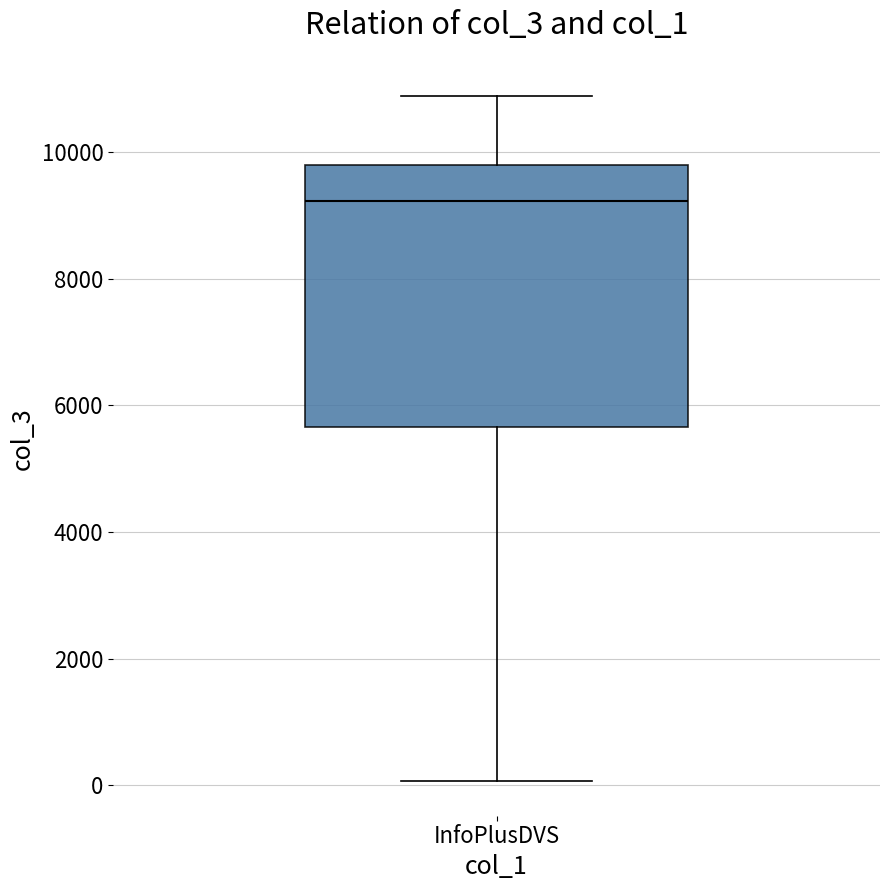

Where is the upper edge of the box for InfoPlusDVS on the y-axis? The values are not printed on the chart, so give them approximately, as read against the axis.

9800